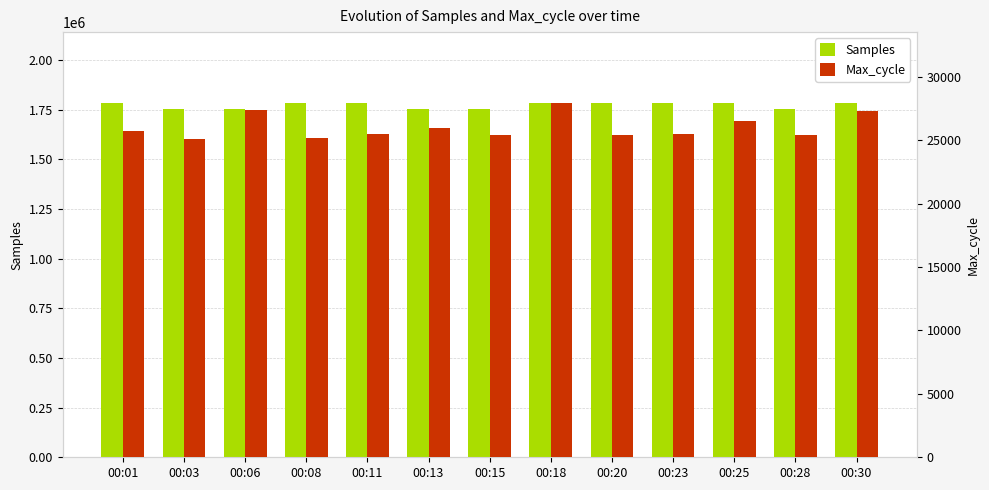

Reading left to right, extract all data points from this chart.

Samples: 00:01=1783049	00:03=1754425	00:06=1753103	00:08=1783660	00:11=1782896	00:13=1751608	00:15=1752166	00:18=1782518	00:20=1782371	00:23=1782042	00:25=1782342	00:28=1751801	00:30=1782930
Max_cycle: 00:01=25768	00:03=25092	00:06=27379	00:08=25156	00:11=25467	00:13=25933	00:15=25455	00:18=27946	00:20=25387	00:23=25523	00:25=26520	00:28=25437	00:30=27349